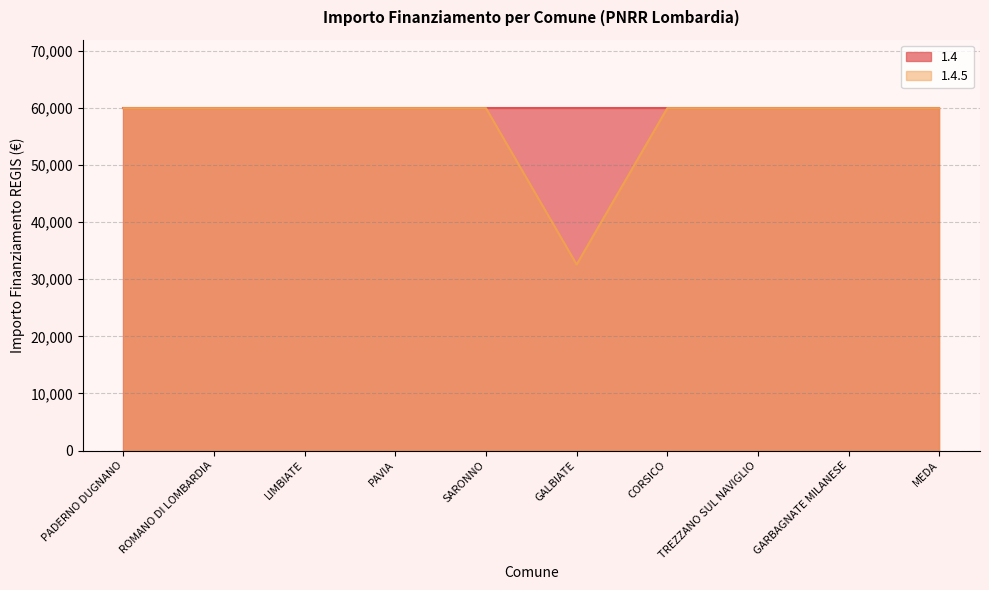

Rank the categories by value from highest to lowest.

PADERNO DUGNANO, ROMANO DI LOMBARDIA, LIMBIATE, PAVIA, SARONNO, CORSICO, TREZZANO SUL NAVIGLIO, GARBAGNATE MILANESE, MEDA, GALBIATE